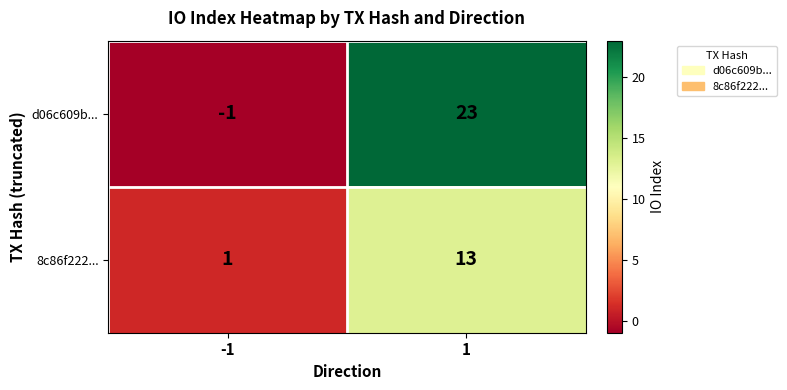

Which series has the largest range (max minus min)?

d06c609b...